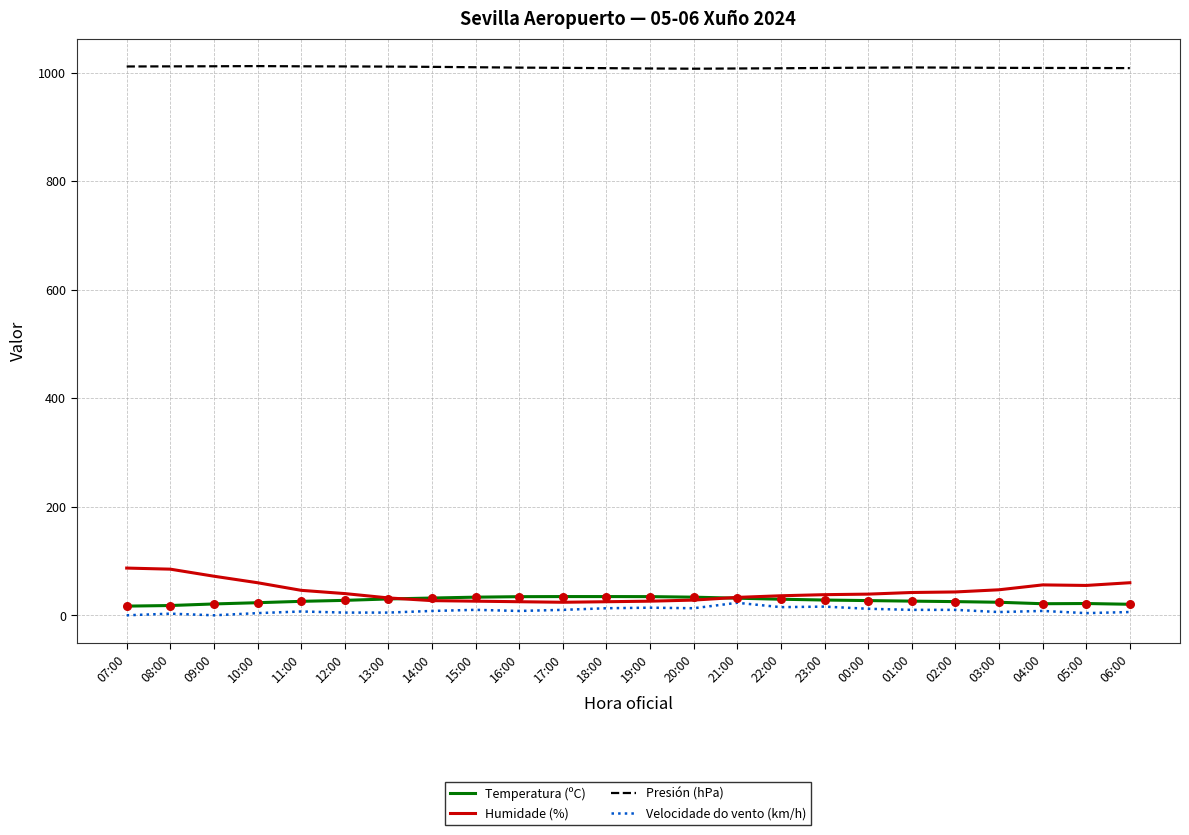

Is the value of Presión (hPa) at 11:00 greater than the value of Humidade (%) at 12:00?

Yes